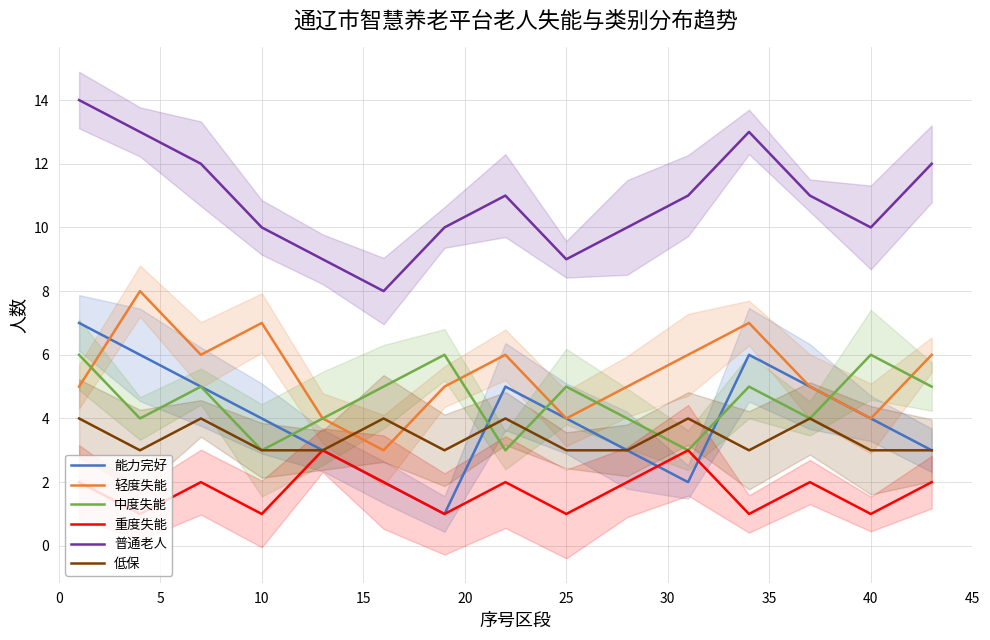

True or false: 中度失能 and 普通老人 intersect in this chart.

False